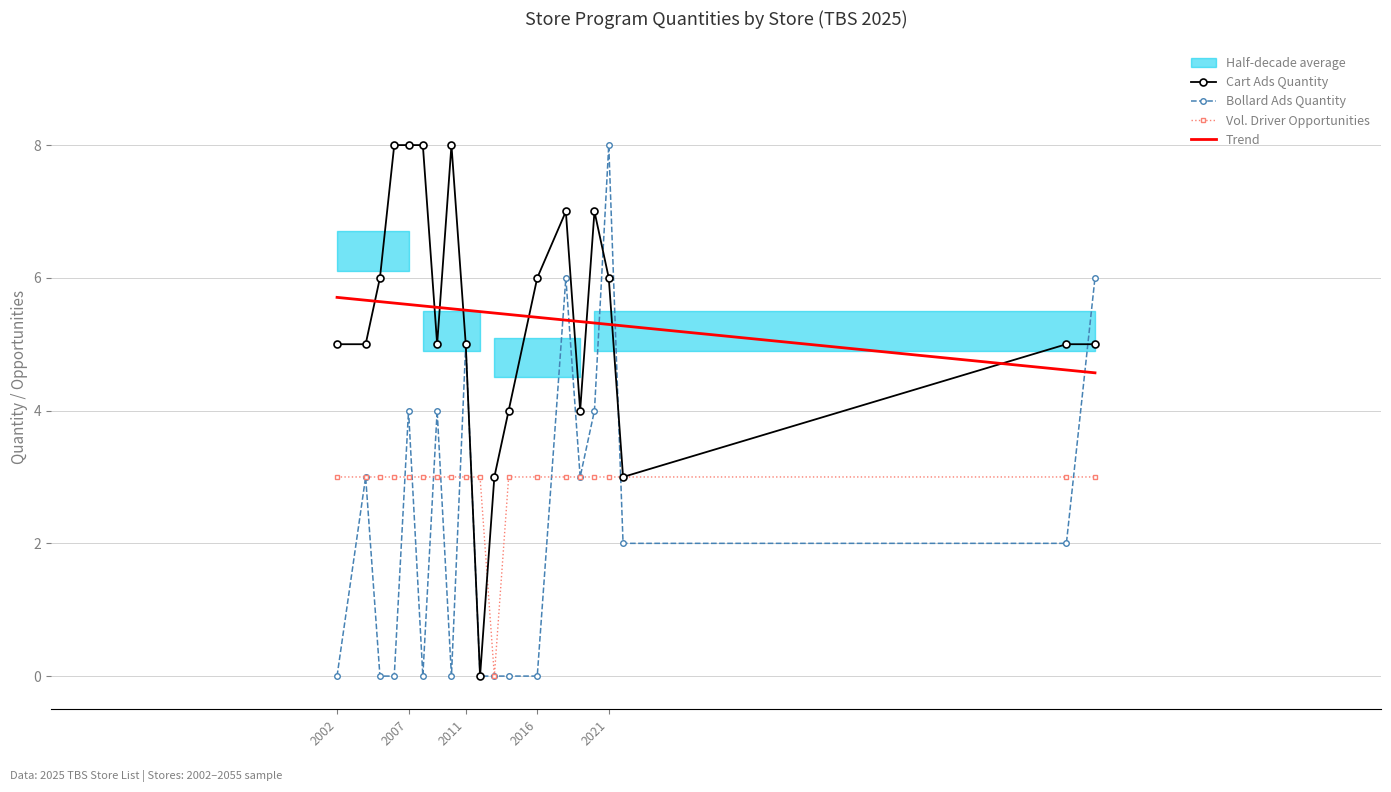

True or false: Trend and Cart Ads Quantity intersect in this chart.

True